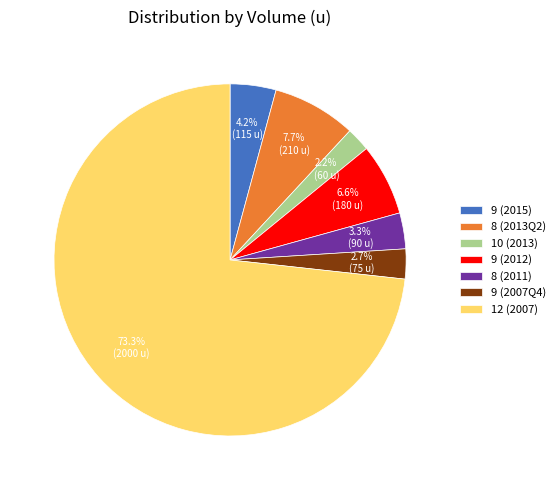

What is the total percentage of 9 (2015) and 8 (2013Q2)?

11.9%